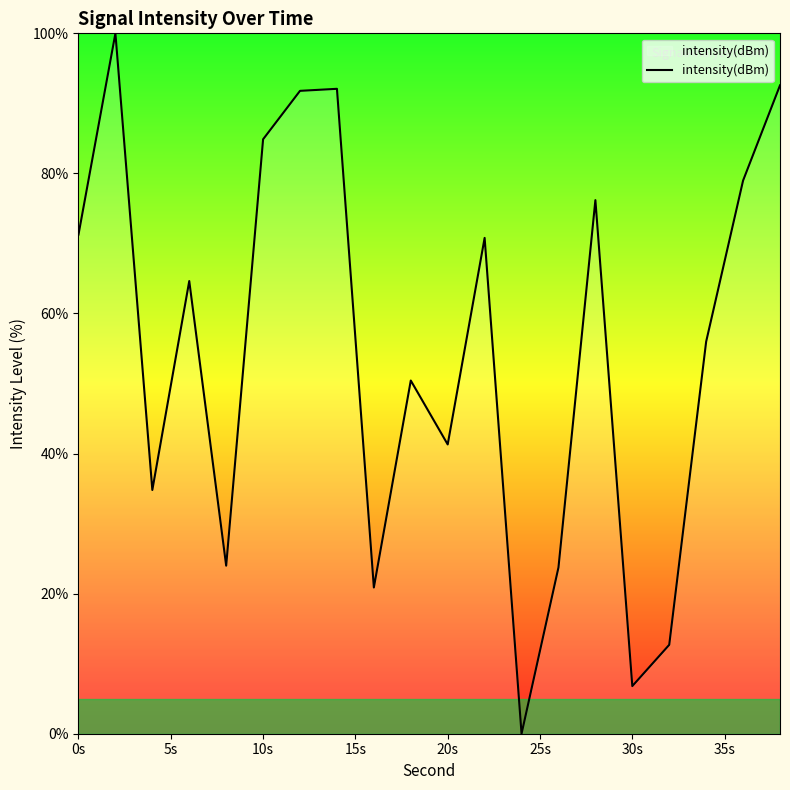

How many lines are shown in the chart?

1